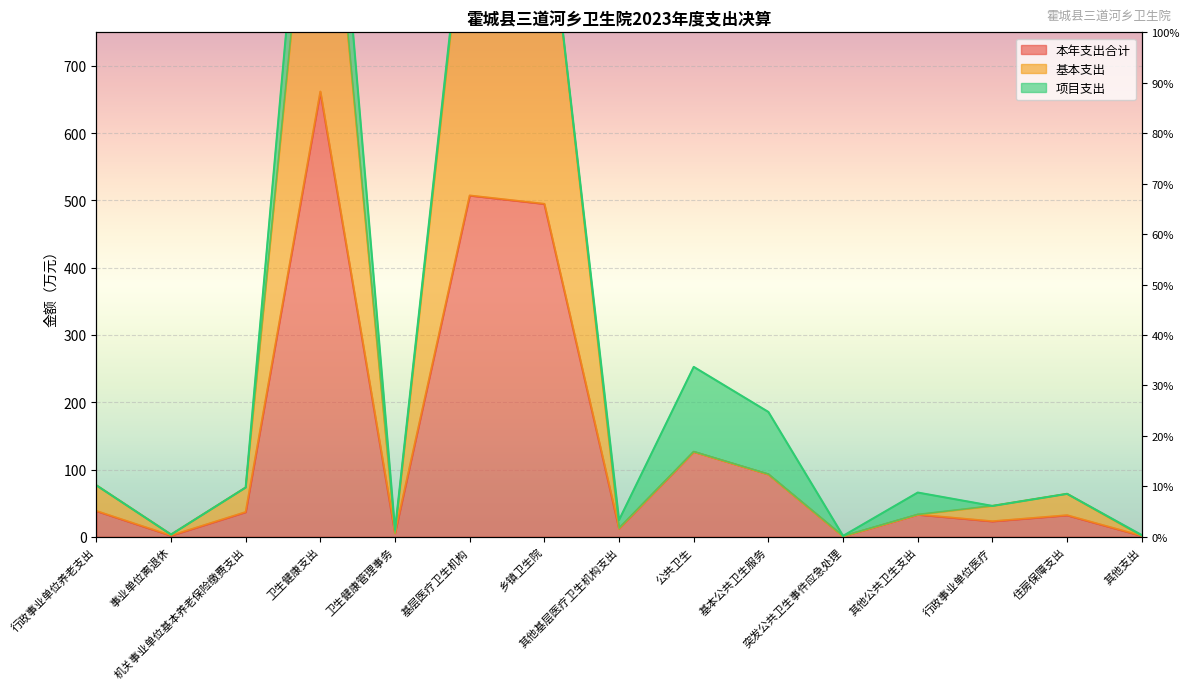

At which category does 本年支出合计 reach its first local peak?

卫生健康支出